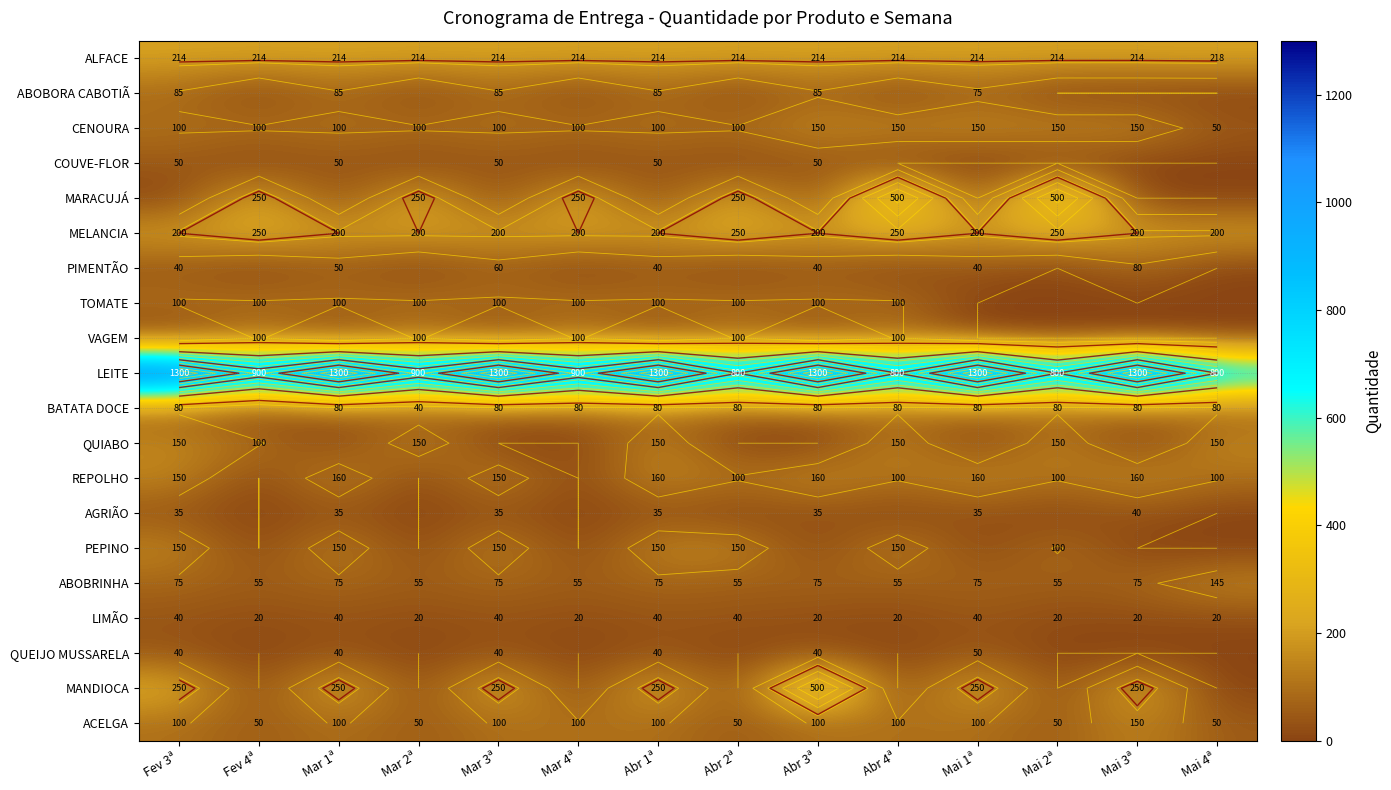

Count the number of data series in this chart.

20